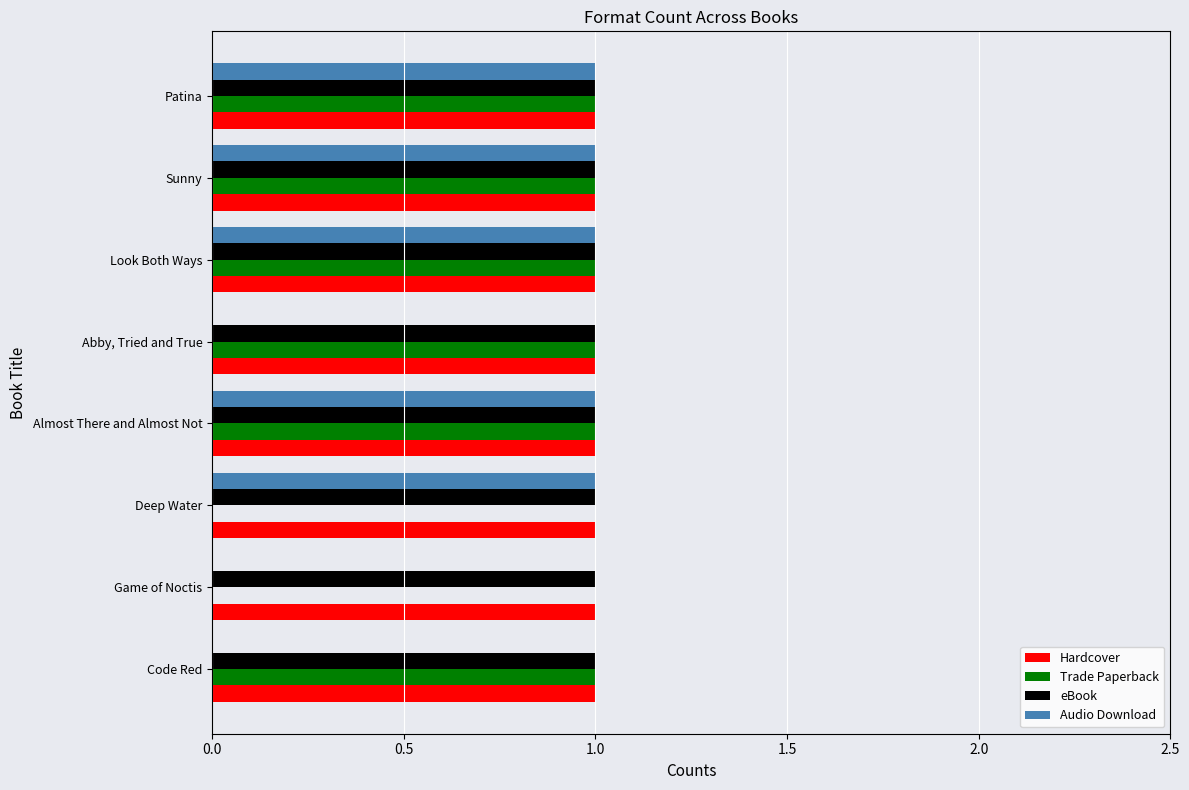

What is the total value across all series at Sunny?

4